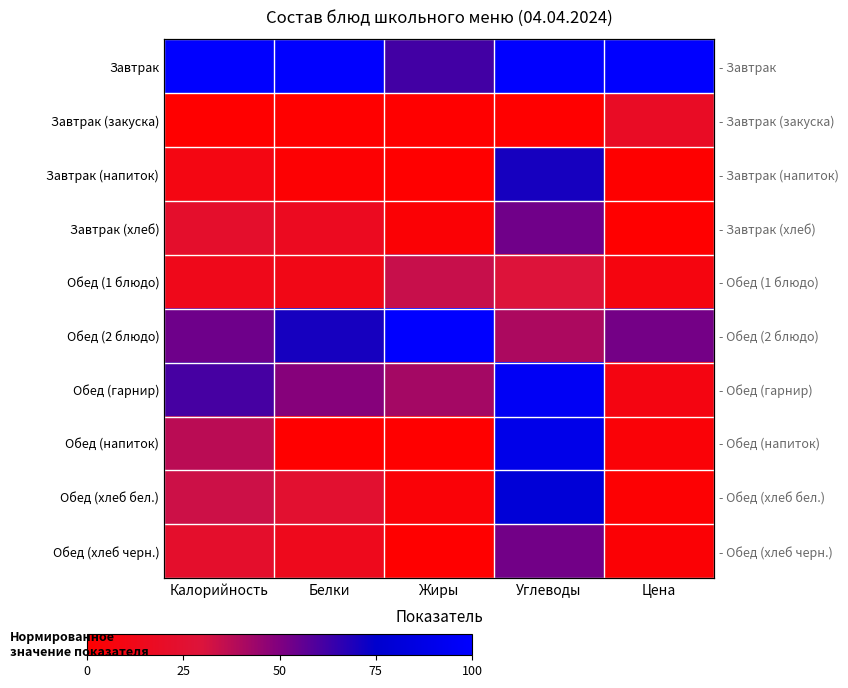

Is it true that Обед (хлеб черн.) equals 52.5 at Углеводы?

True